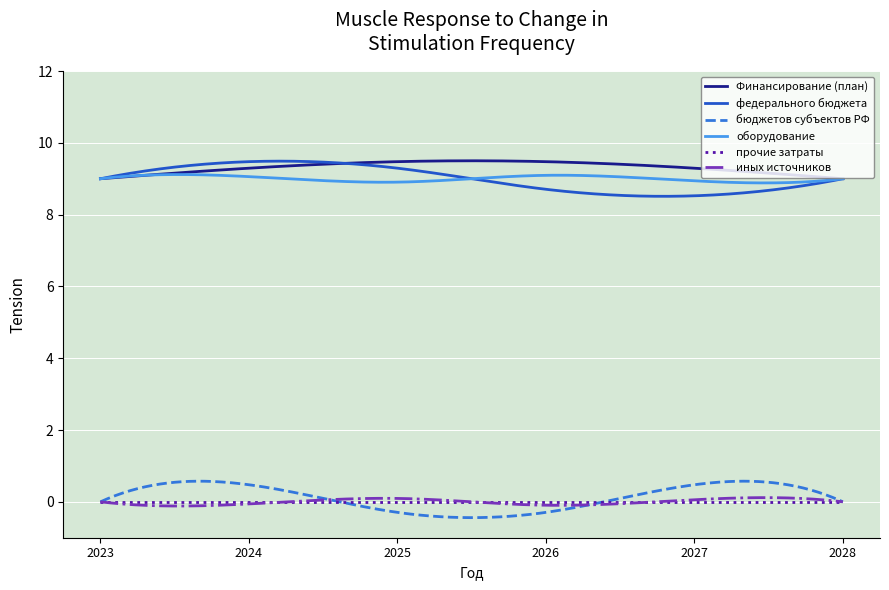

What is the highest value of the Финансирование (план) series?

9.5